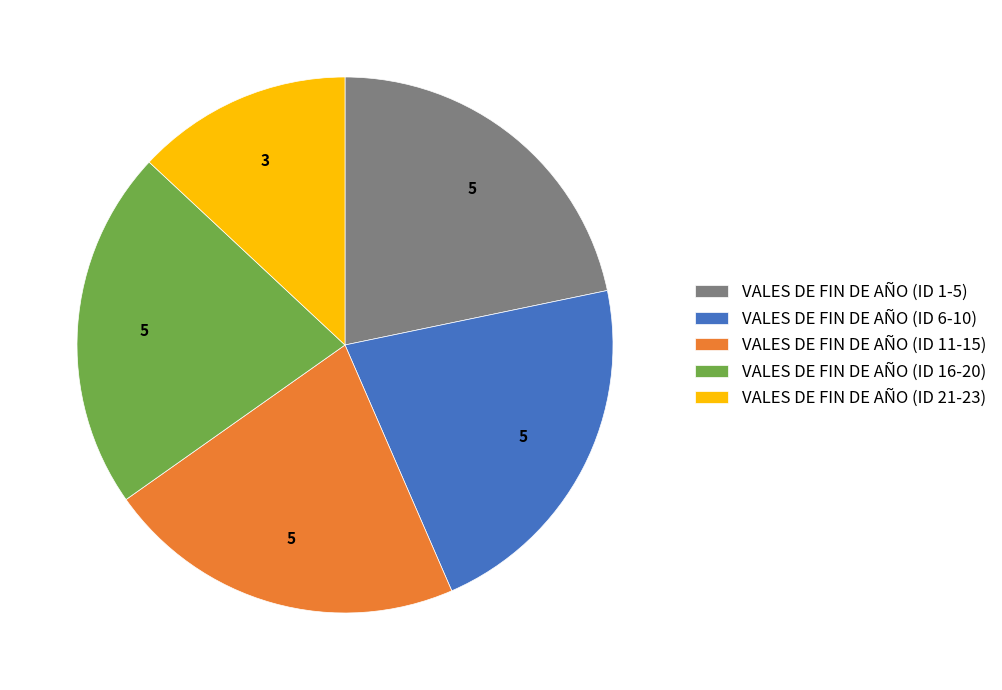

Is it true that VALES DE FIN DE AÑO (ID 16-20) is 29% of the pie?

False